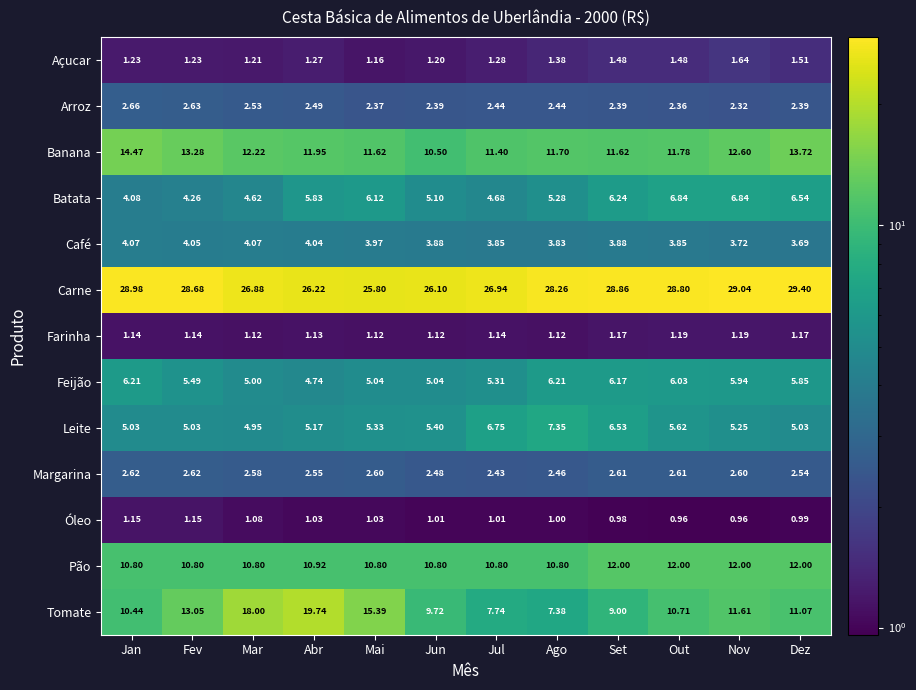

What is the difference between the highest and lowest values at Nov?

28.1